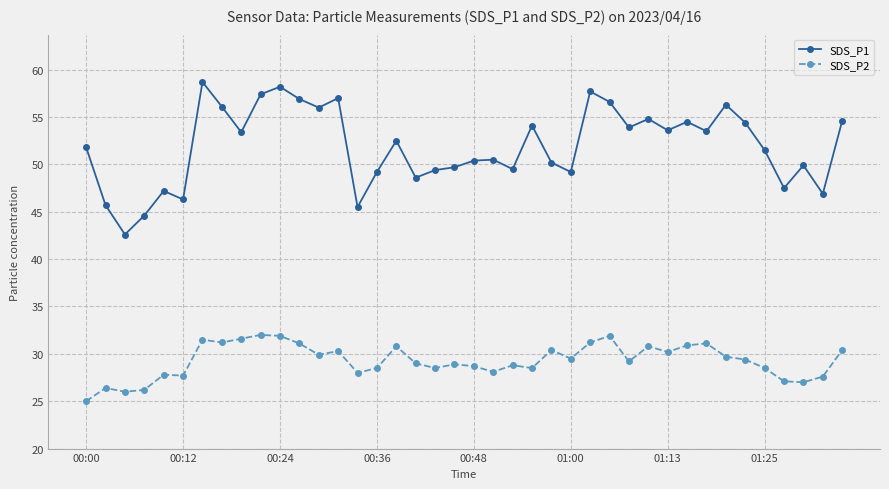

What is the sum of all SDS_P2 values?

1171.3